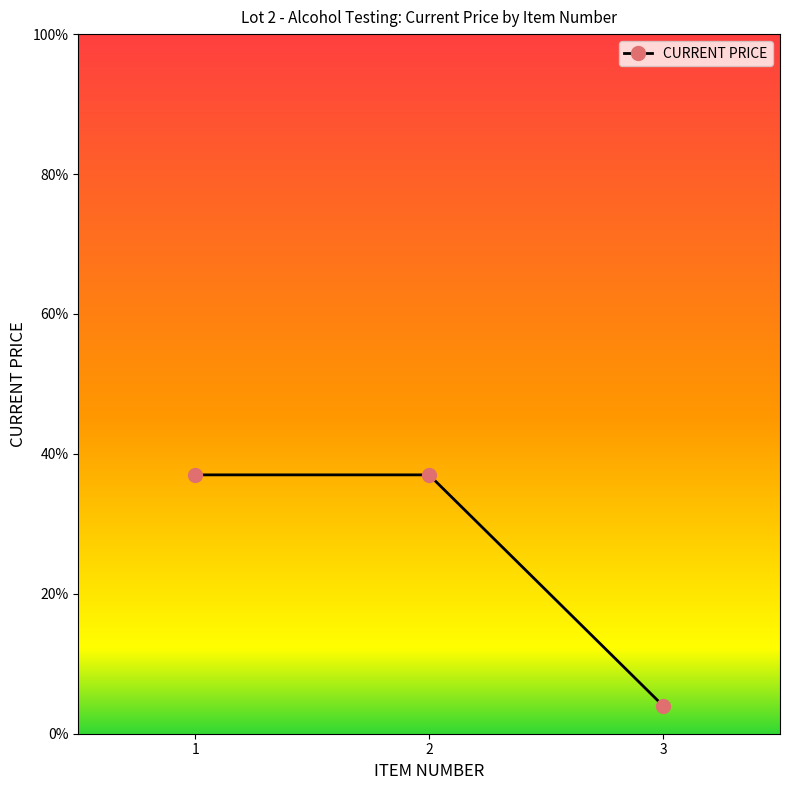

What is the approximate value at 1?

37